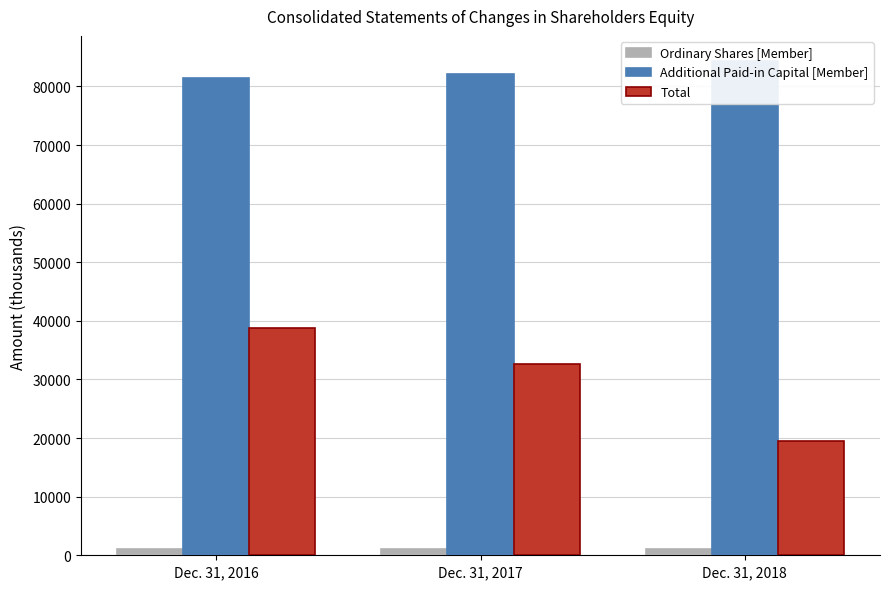

The value of Total at Dec. 31, 2018 is 19550. True or false?

True